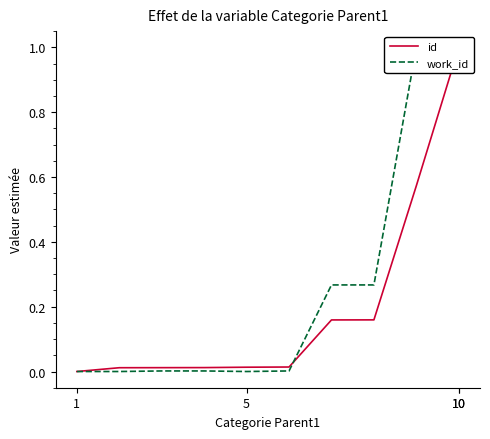

List the series in order of their overall mean, lowest first.

id, work_id